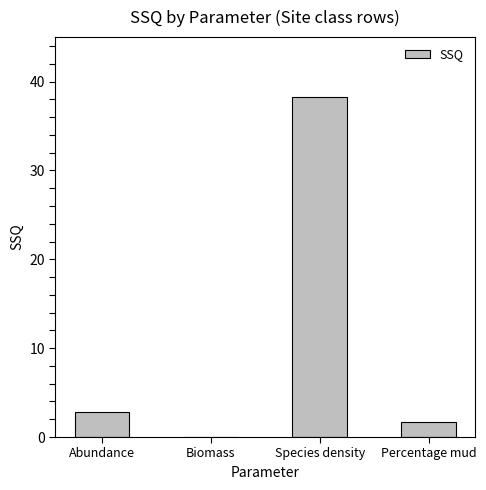

What is the sum of all values?

42.8